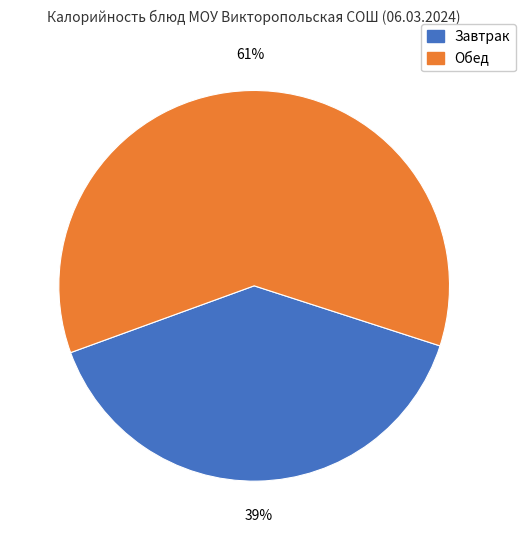

Is there a majority slice in this chart?

Yes